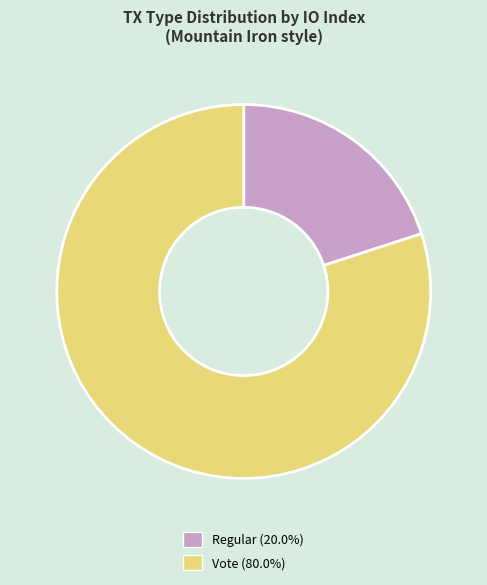

Which category has the biggest portion of the pie?

Vote